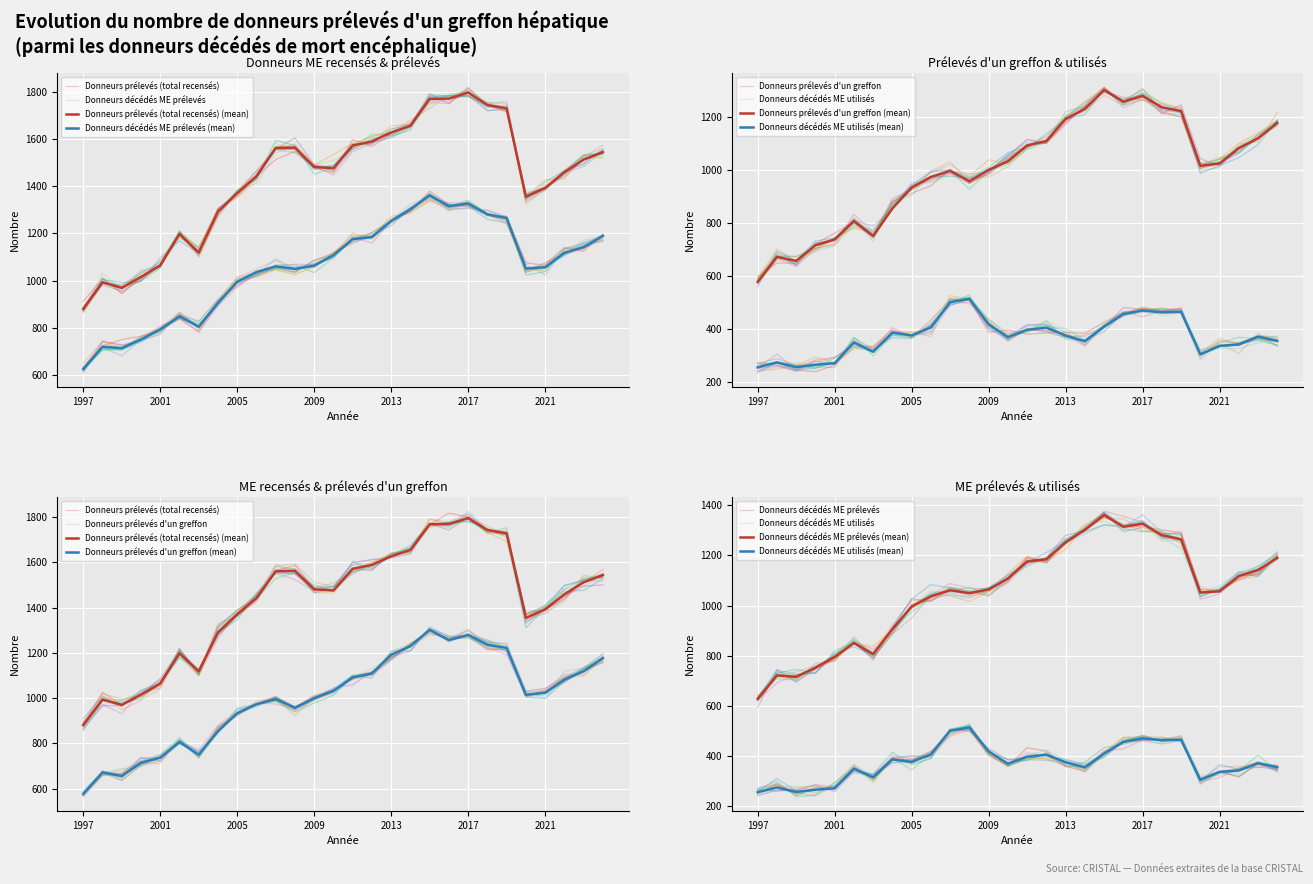

Reading left to right, extract all data points from this chart.

Donneurs prélevés (total recensés): 1997=881	1998=994	1999=970	2000=1016	2001=1065	2002=1198	2003=1119	2004=1291	2005=1371	2006=1442	2007=1561	2008=1563	2009=1481	2010=1476	2011=1572	2012=1589	2013=1627	2014=1655	2015=1769	2016=1770	2017=1796	2018=1743	2019=1729	2020=1355	2021=1392	2022=1459	2023=1512	2024=1544
Donneurs décédés ME prélevés: 1997=627	1998=721	1999=715	2000=752	2001=795	2002=850	2003=806	2004=906	2005=996	2006=1037	2007=1061	2008=1050	2009=1064	2010=1108	2011=1176	2012=1185	2013=1253	2014=1302	2015=1361	2016=1315	2017=1327	2018=1281	2019=1265	2020=1052	2021=1057	2022=1118	2023=1142	2024=1190
Donneurs prélevés d'un greffon: 1997=577	1998=671	1999=656	2000=715	2001=737	2002=806	2003=750	2004=854	2005=933	2006=973	2007=996	2008=957	2009=1000	2010=1032	2011=1092	2012=1109	2013=1192	2014=1230	2015=1302	2016=1257	2017=1279	2018=1236	2019=1222	2020=1015	2021=1024	2022=1082	2023=1119	2024=1177
Donneurs décédés ME utilisés: 1997=254	1998=273	1999=255	2000=264	2001=270	2002=348	2003=313	2004=385	2005=375	2006=405	2007=500	2008=513	2009=417	2010=368	2011=396	2012=404	2013=374	2014=353	2015=408	2016=455	2017=469	2018=462	2019=464	2020=303	2021=335	2022=341	2023=370	2024=354